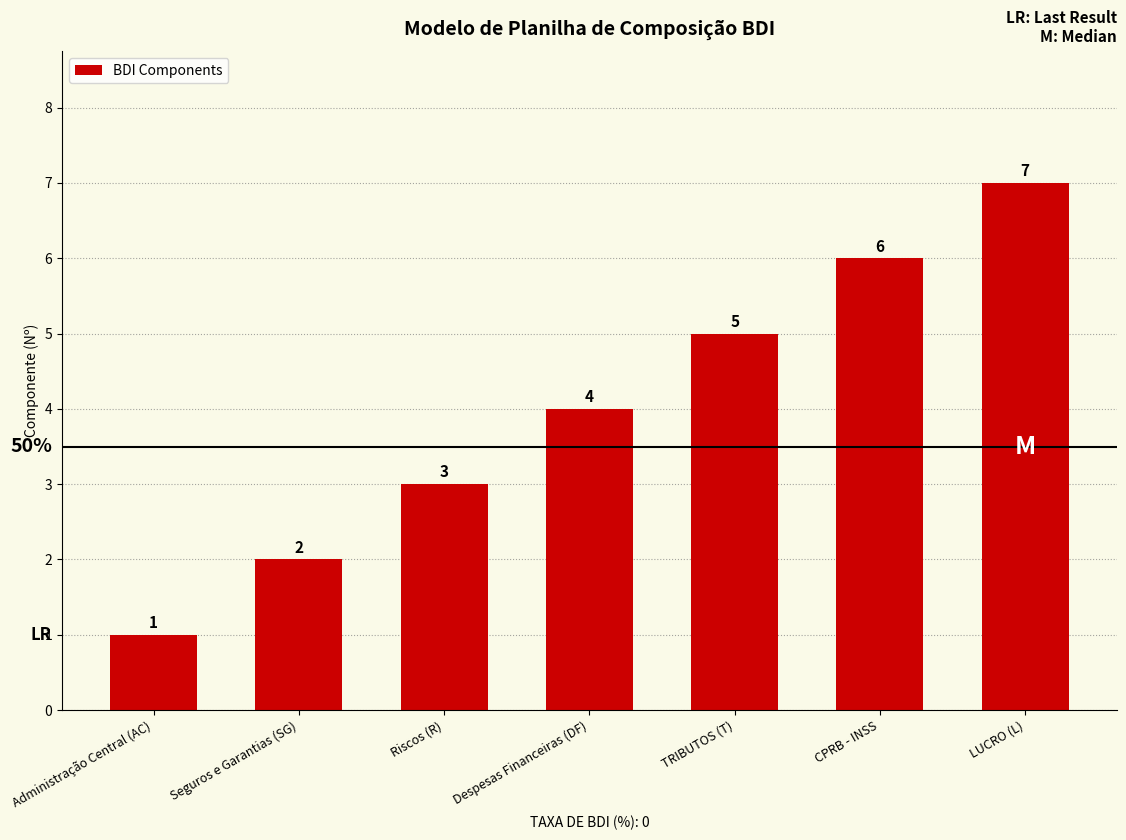

What is the change in value from TRIBUTOS (T) to LUCRO (L)?

+2